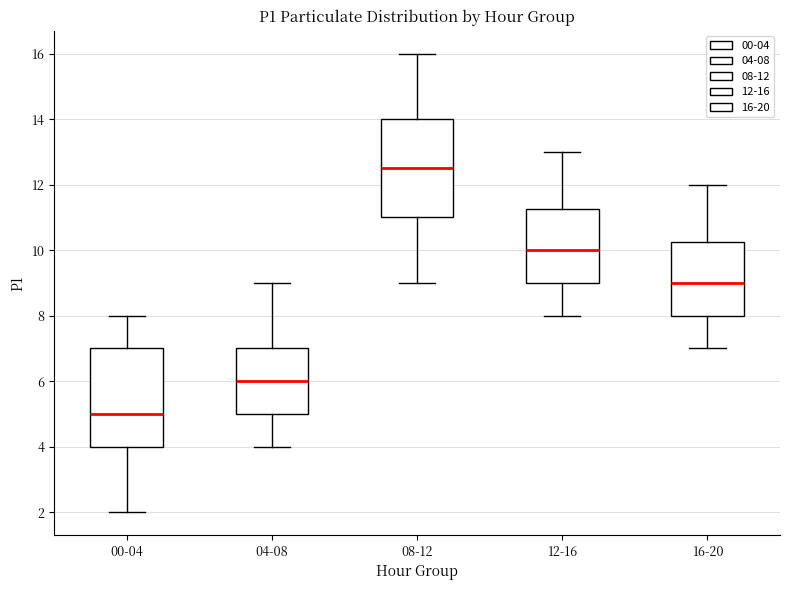

Which box has the highest median line?

08-12